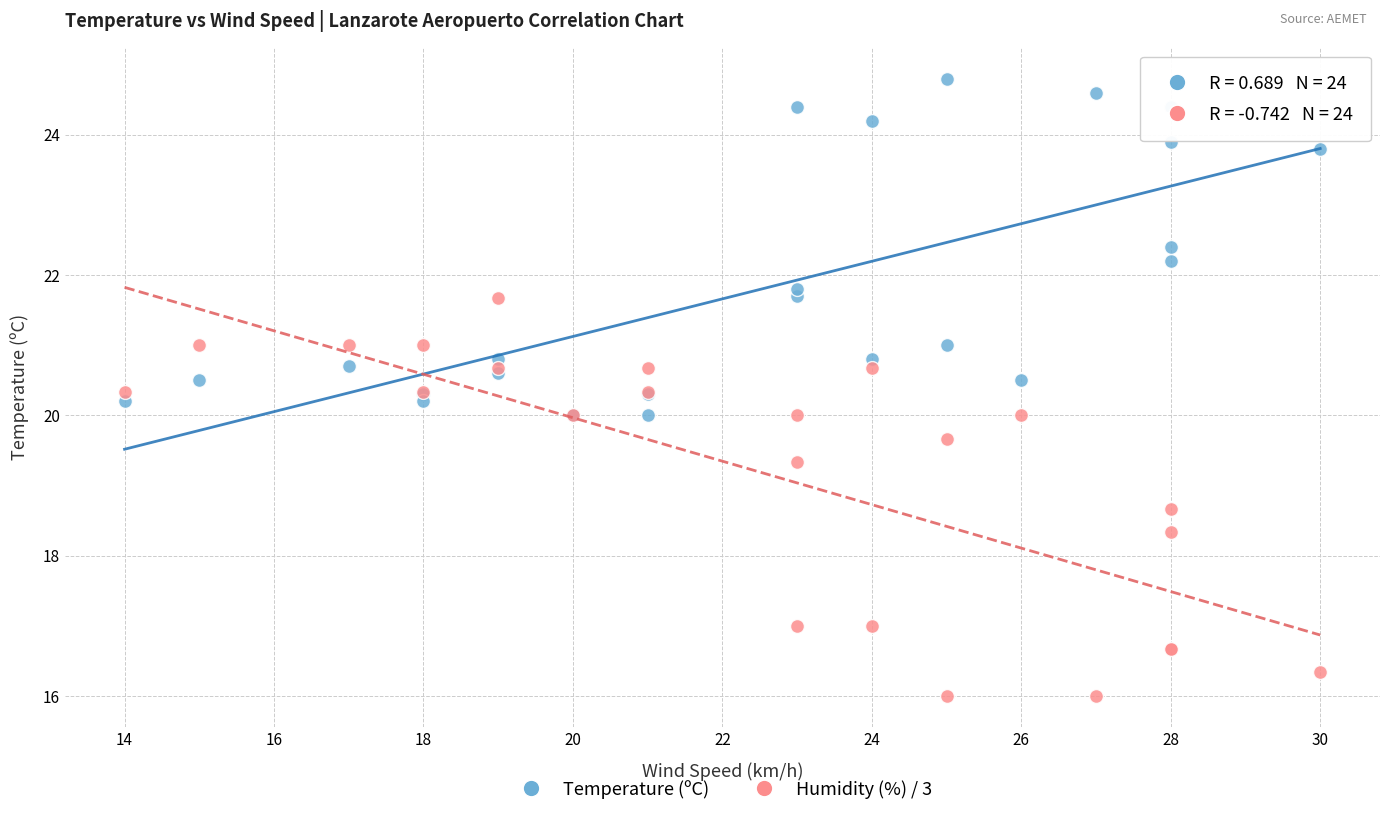

What are all the series names shown in the legend?

Temperature (ºC), Humidity (%) / 3